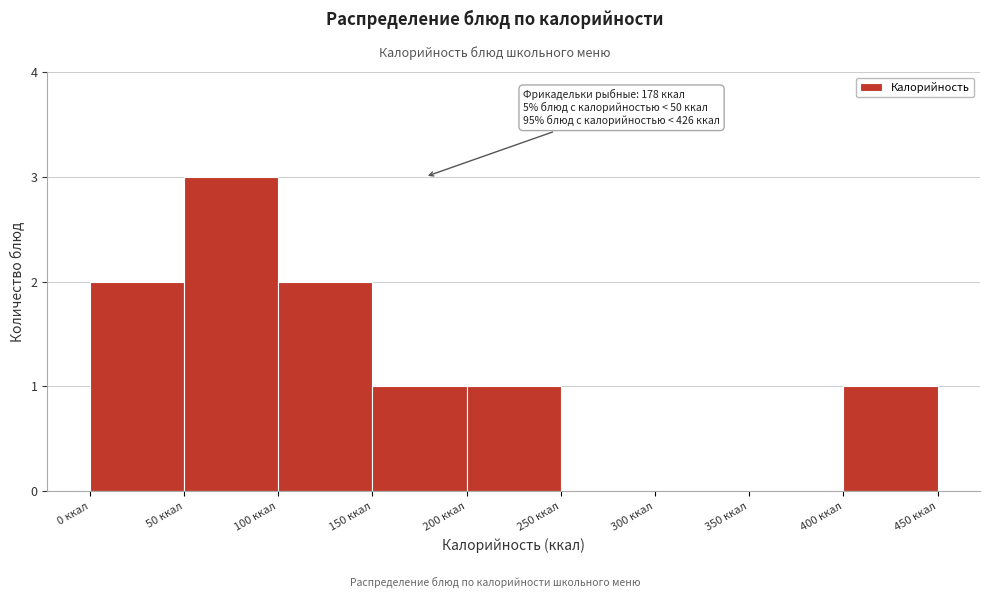

Over which range of the x-axis is the bar tallest?

50 to 100